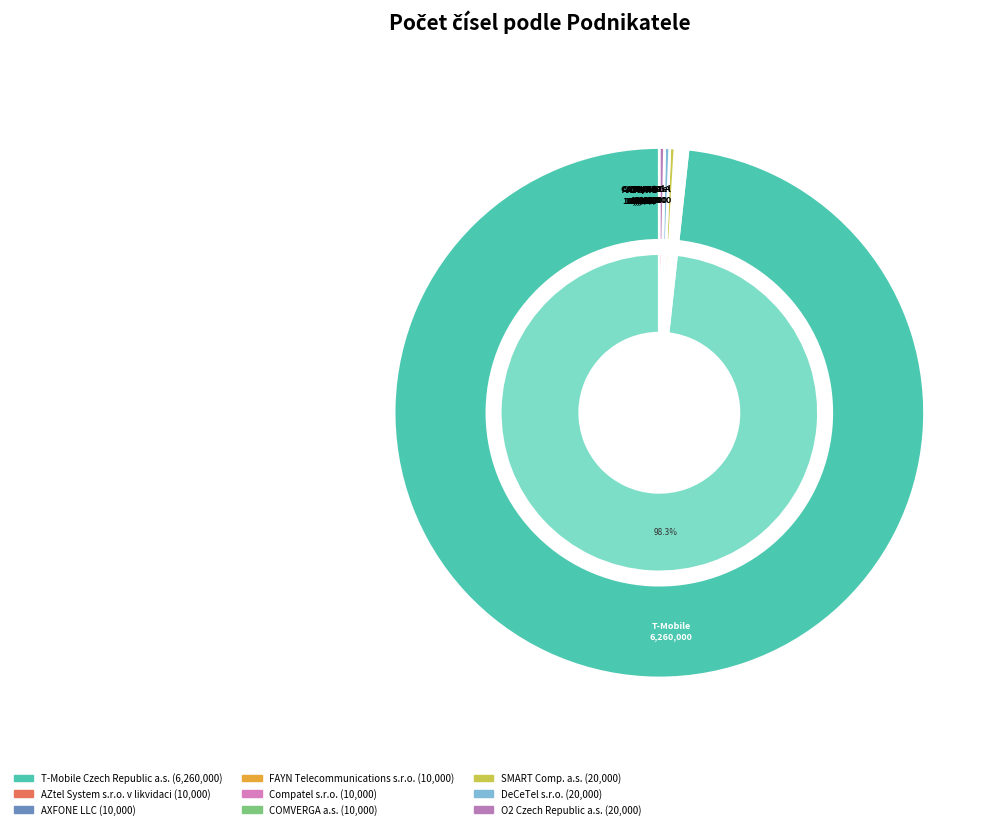

Rank the categories by value from highest to lowest.

T-Mobile Czech Republic a.s., SMART Comp. a.s., DeCeTel s.r.o., O2 Czech Republic a.s., AZtel System s.r.o. v likvidaci, AXFONE LLC, FAYN Telecommunications s.r.o., Compatel s.r.o., COMVERGA a.s.